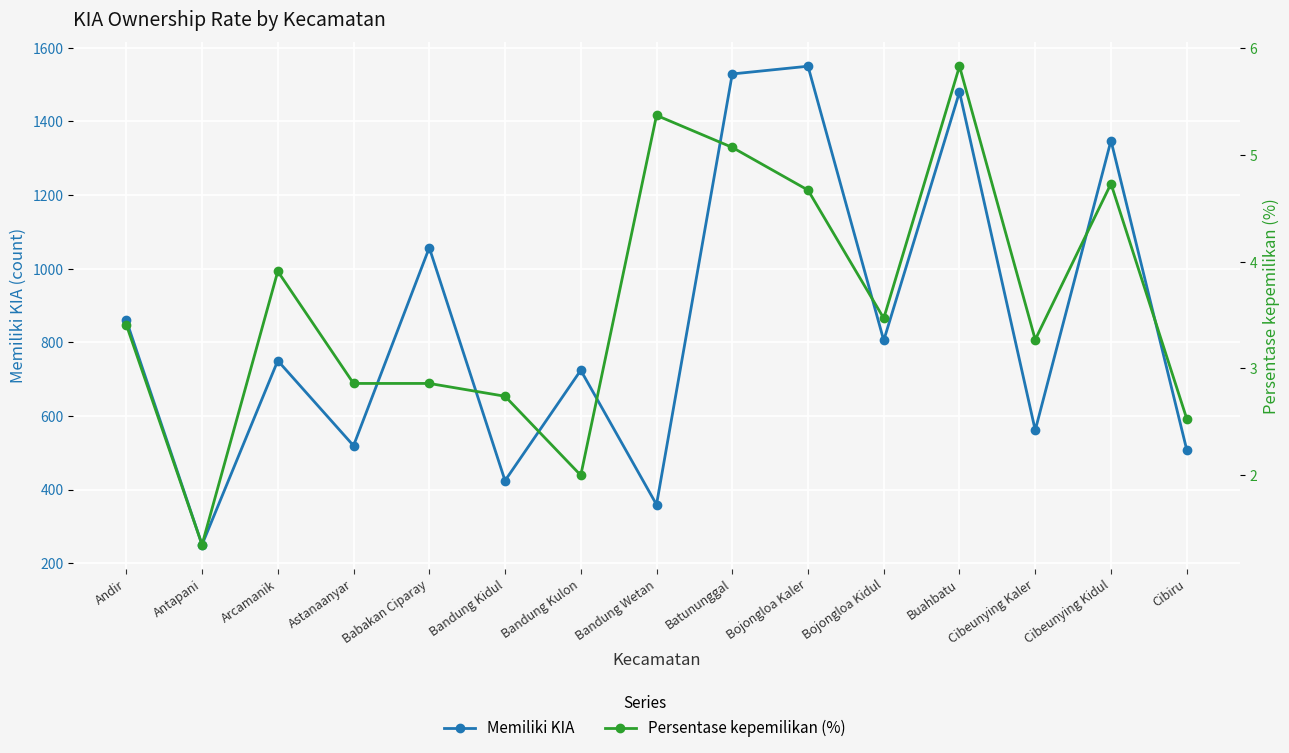

What is the label of the 6th point from the left?

Bandung Kidul